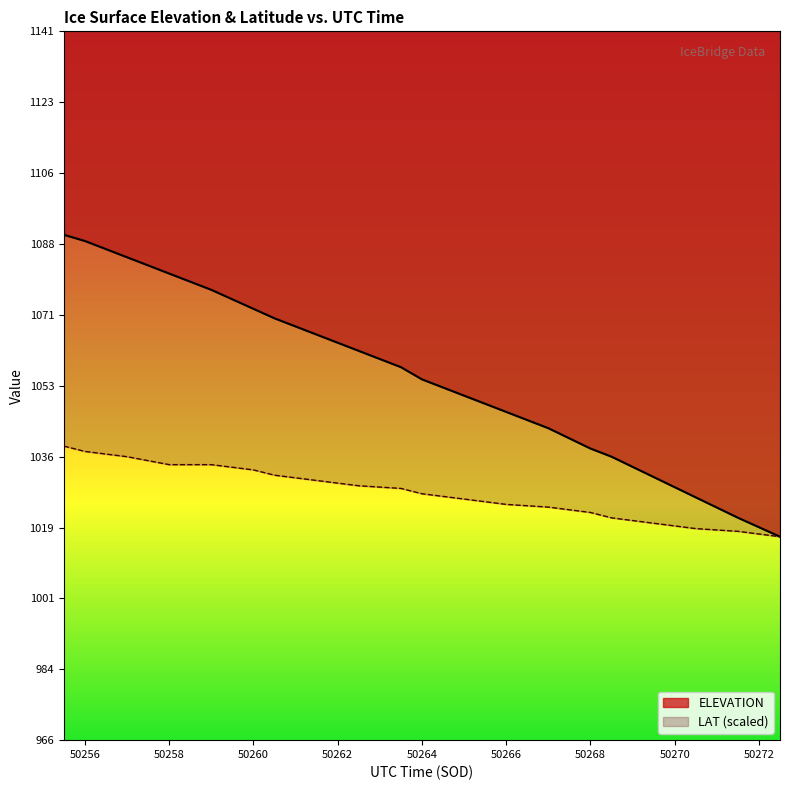

What is the difference between the LAT values at 50260.5 and 50269.5?

11.8